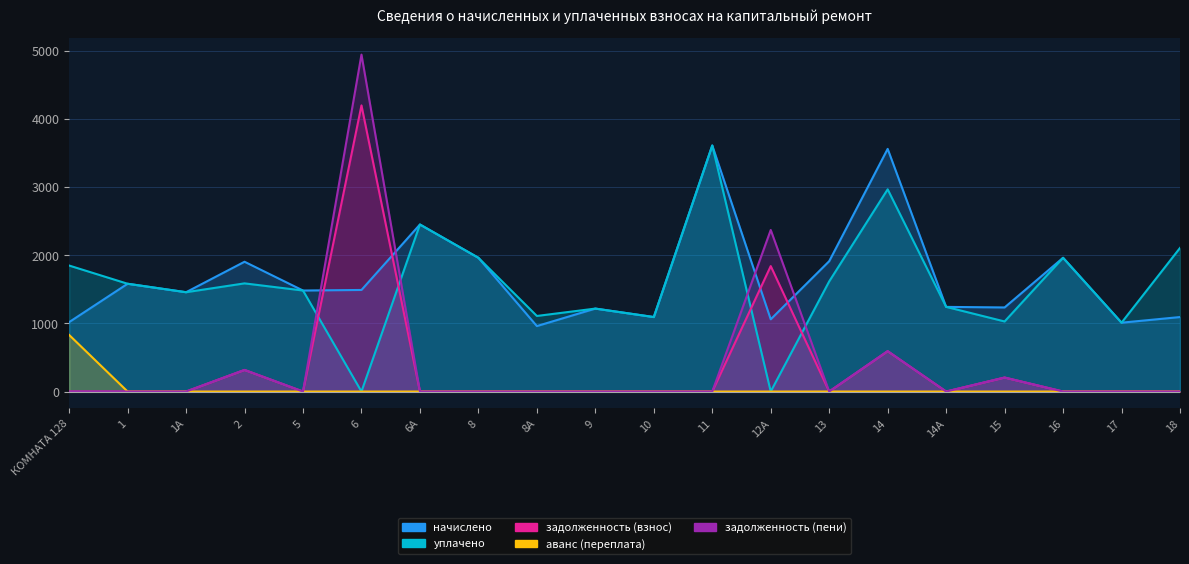

True or false: задолженность (пени) has more than 2 points higher than both neighbors.

True